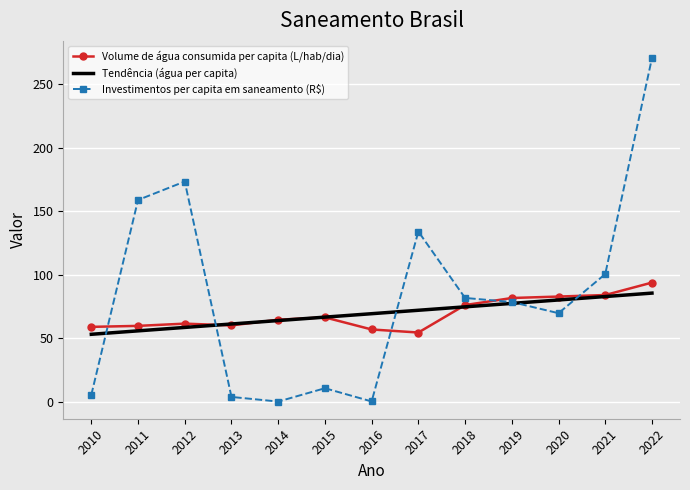

What is the spread (max minus min) of values at 2017?

79.6